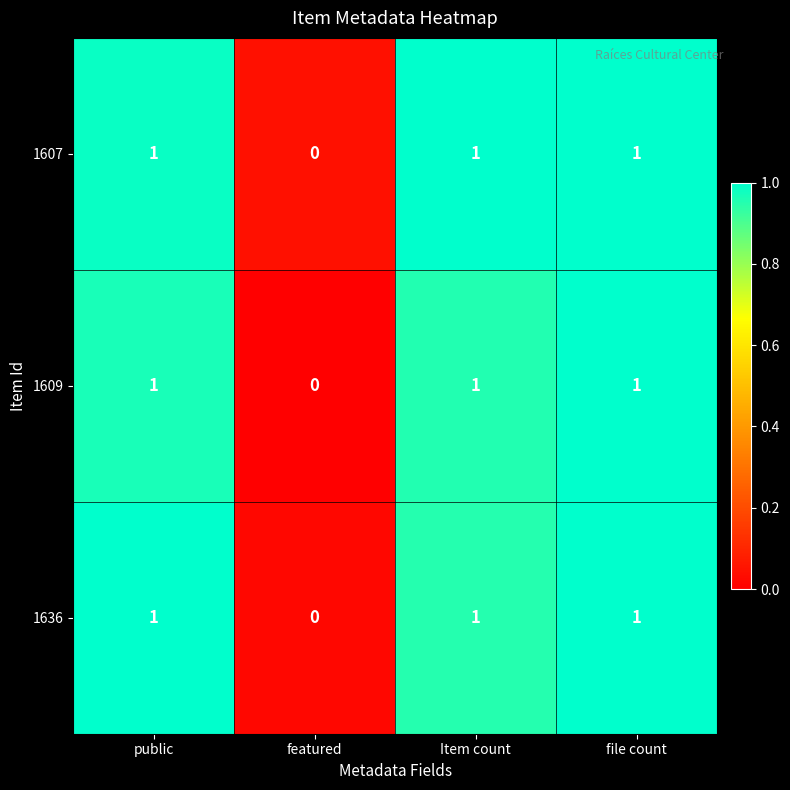

What is the total value across all series at featured?

0